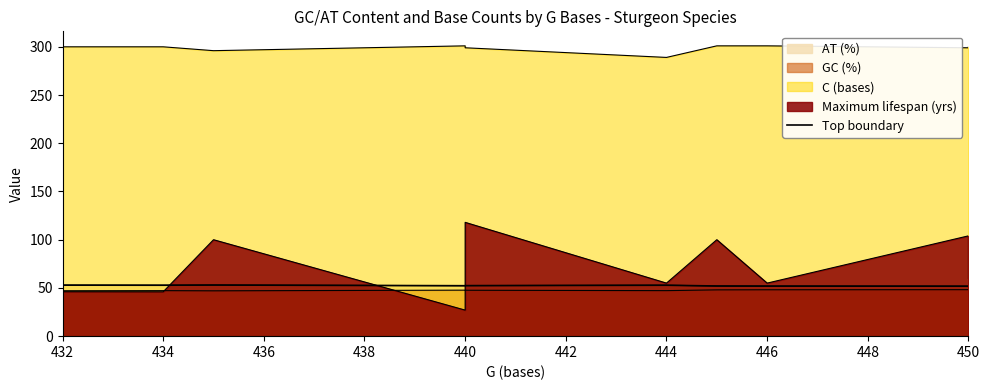

What is the difference between the maximum and minimum values?

1.3